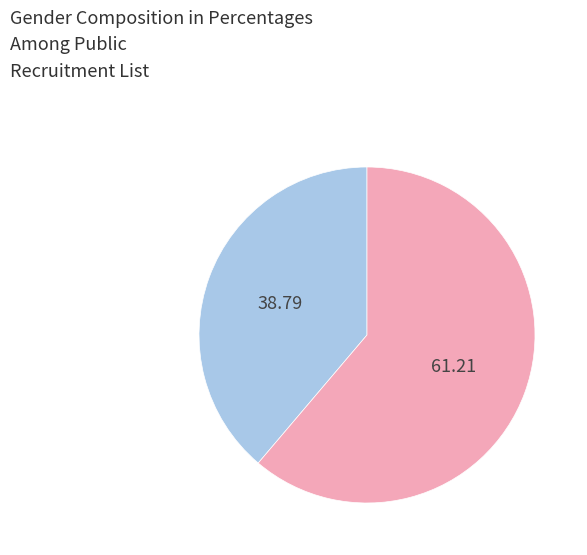

Count the number of slices in the pie.

2